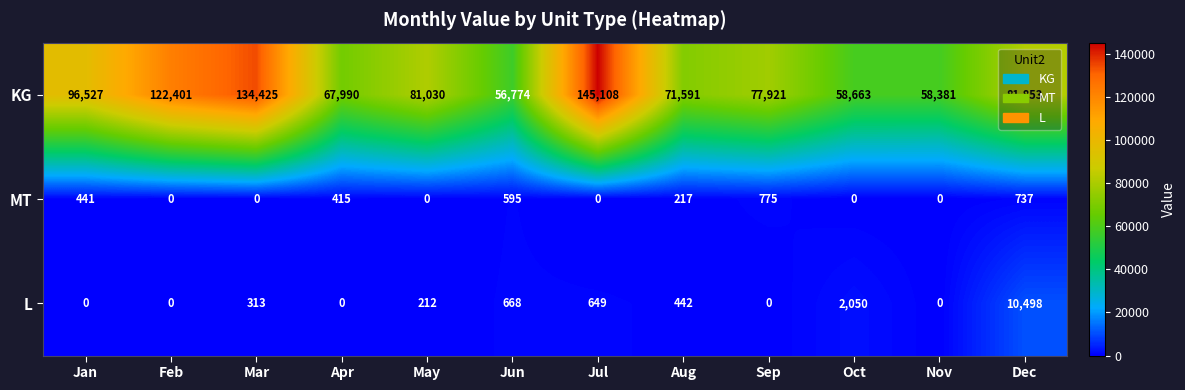

What is the total value across all series at Jan?

96968